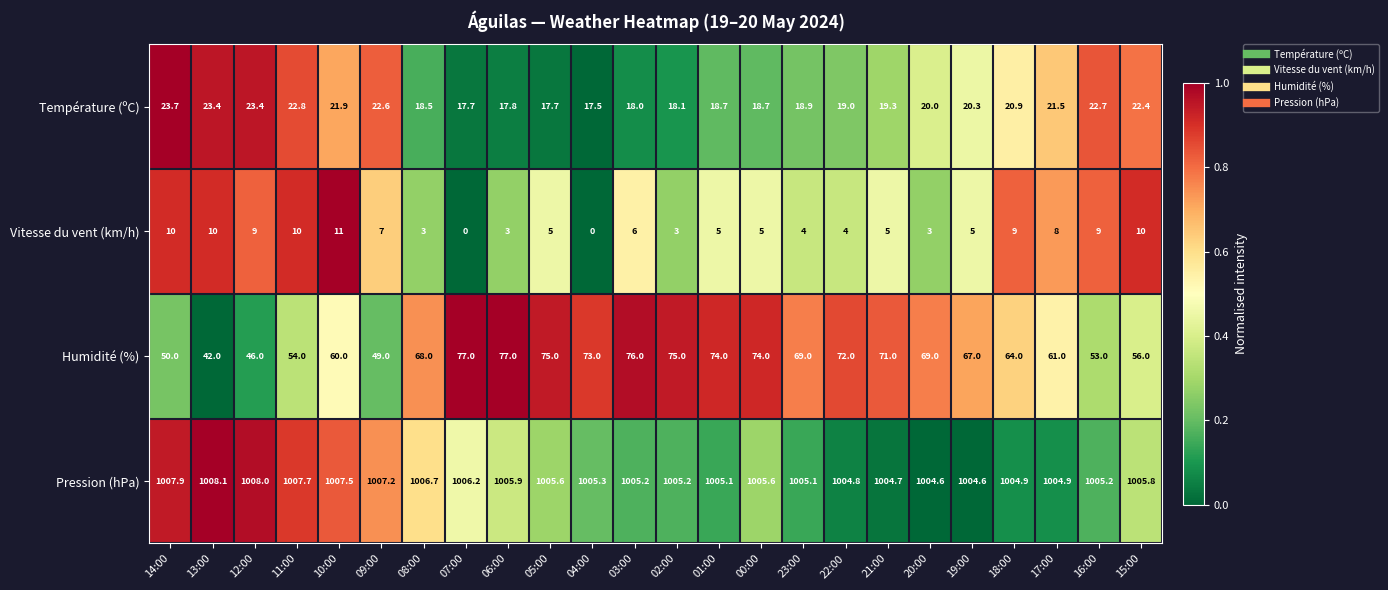

At which label does Température (ºC) first exceed 20?

14:00